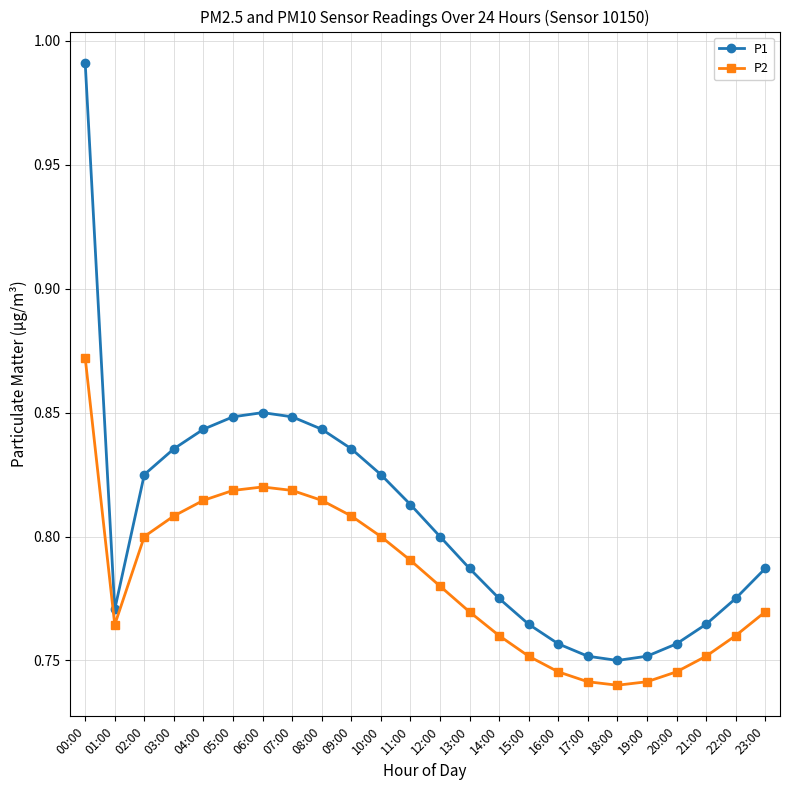

What position from the right is 13:00?

11